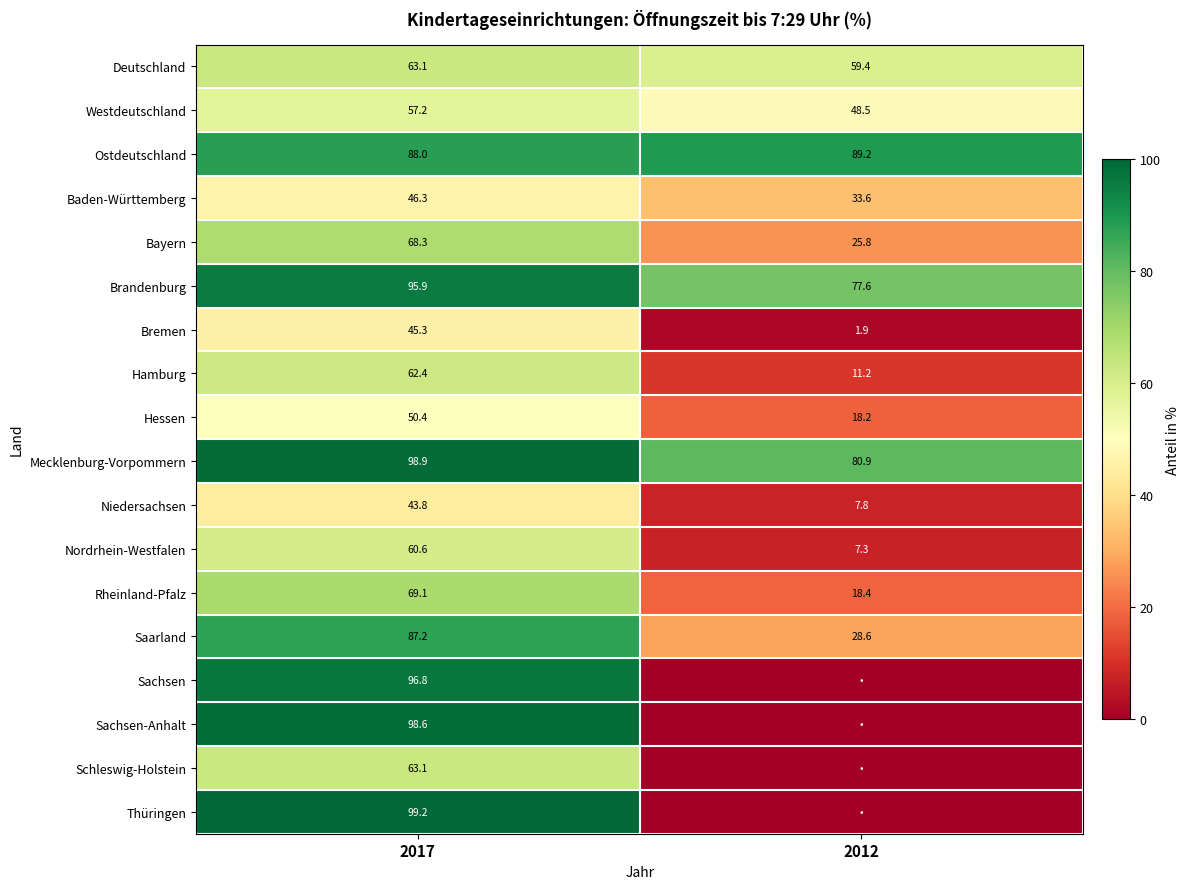

The Ostdeutschland series shows 32.6 at 2017. True or false?

False